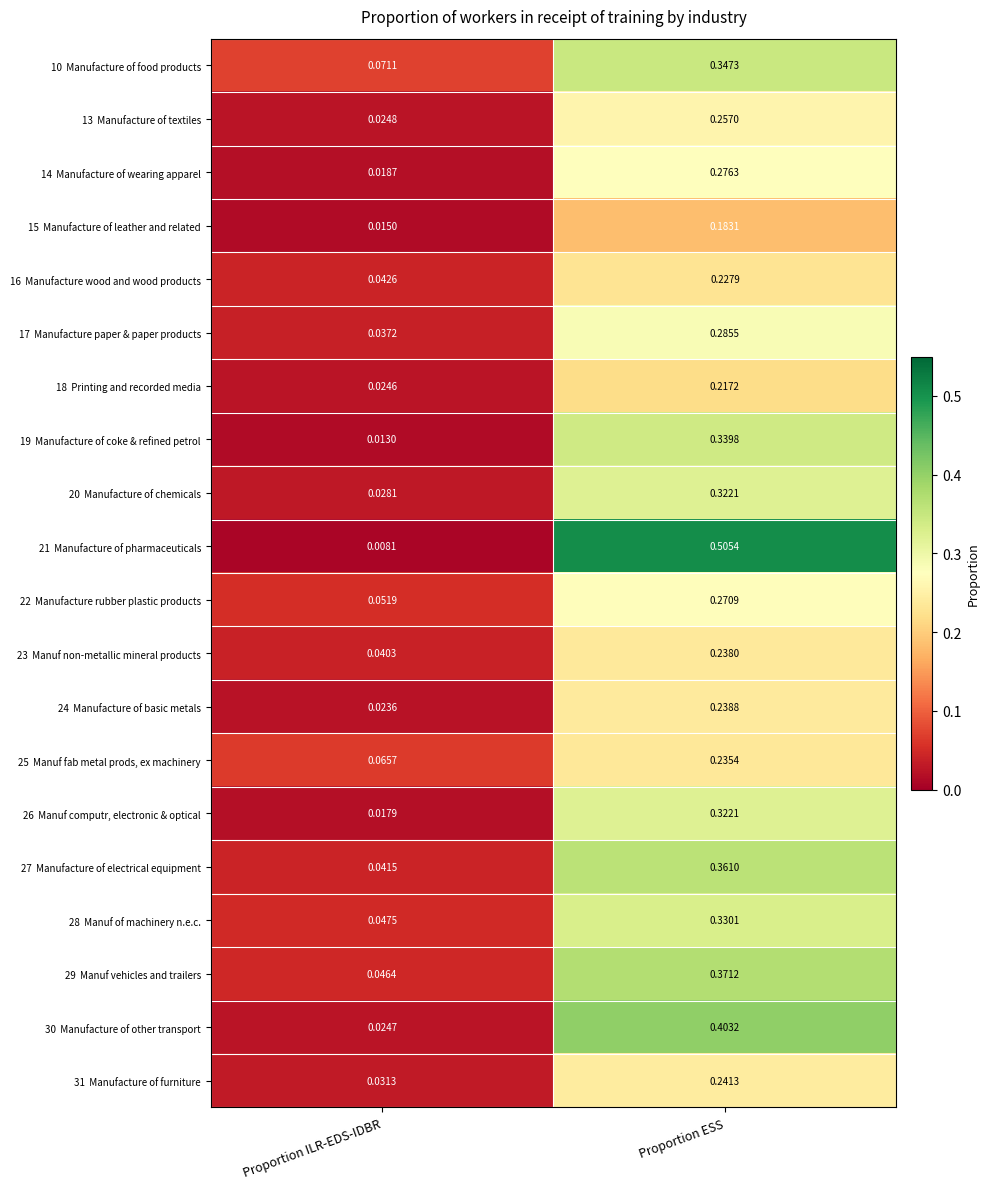

At which category is the sum across all series the highest?

Proportion ESS